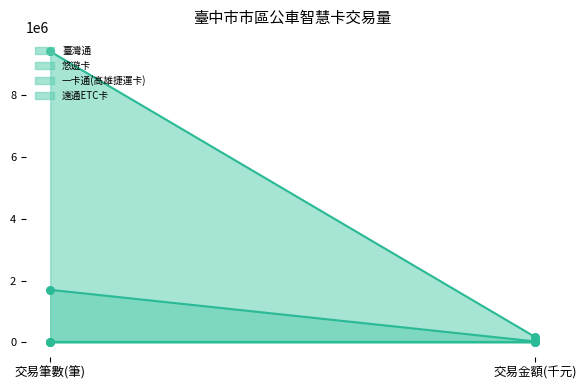

At how many categories does at least one series exceed 4312618?

1